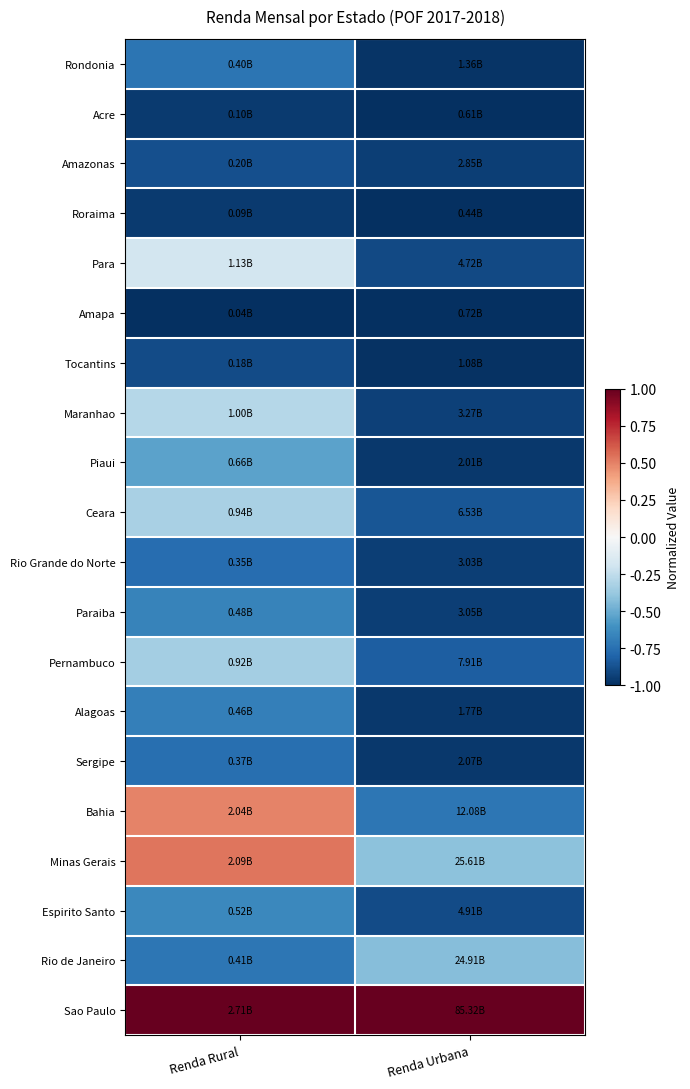

Reading right to left, what are all the values shown in this chart?

Rondonia: Renda Urbana=-1.0	Renda Rural=-0.7
Acre: Renda Urbana=-1.0	Renda Rural=-1.0
Amazonas: Renda Urbana=-0.9	Renda Rural=-0.9
Roraima: Renda Urbana=-1.0	Renda Rural=-1.0
Para: Renda Urbana=-0.9	Renda Rural=-0.2
Amapa: Renda Urbana=-1.0	Renda Rural=-1.0
Tocantins: Renda Urbana=-1.0	Renda Rural=-0.9
Maranhao: Renda Urbana=-0.9	Renda Rural=-0.3
Piaui: Renda Urbana=-1.0	Renda Rural=-0.5
Ceara: Renda Urbana=-0.9	Renda Rural=-0.3
Rio Grande do Norte: Renda Urbana=-0.9	Renda Rural=-0.8
Paraiba: Renda Urbana=-0.9	Renda Rural=-0.7
Pernambuco: Renda Urbana=-0.8	Renda Rural=-0.3
Alagoas: Renda Urbana=-1.0	Renda Rural=-0.7
Sergipe: Renda Urbana=-1.0	Renda Rural=-0.8
Bahia: Renda Urbana=-0.7	Renda Rural=0.5
Minas Gerais: Renda Urbana=-0.4	Renda Rural=0.5
Espirito Santo: Renda Urbana=-0.9	Renda Rural=-0.6
Rio de Janeiro: Renda Urbana=-0.4	Renda Rural=-0.7
Sao Paulo: Renda Urbana=1.0	Renda Rural=1.0